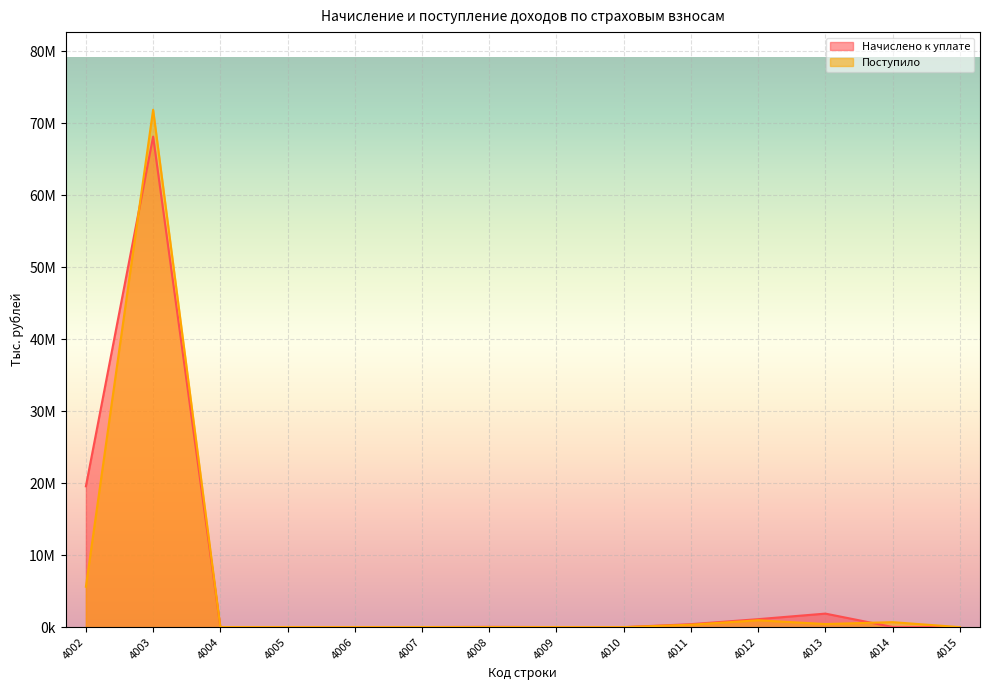

Which has a higher value, 4010 or 4012?

4012